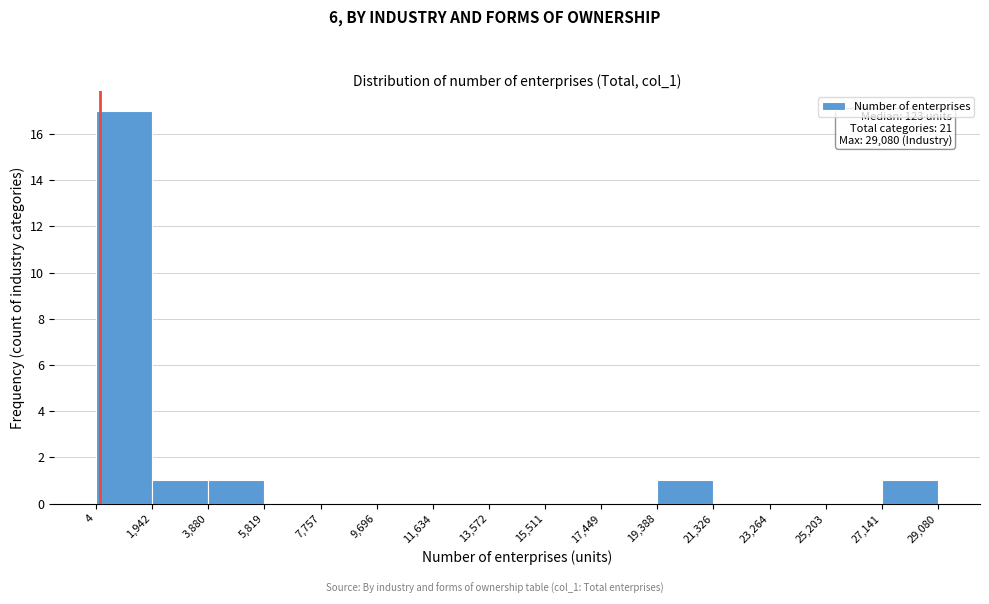

Over which range of the x-axis is the bar tallest?

4 to 1,942